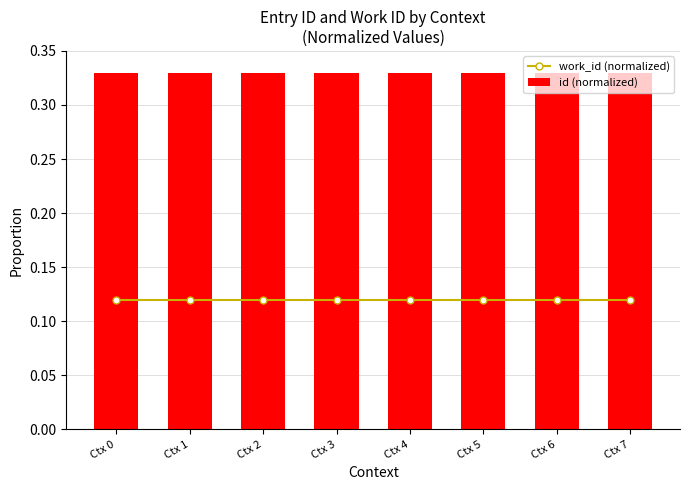

Which category has the highest value in the id (normalized) series?

Ctx 7